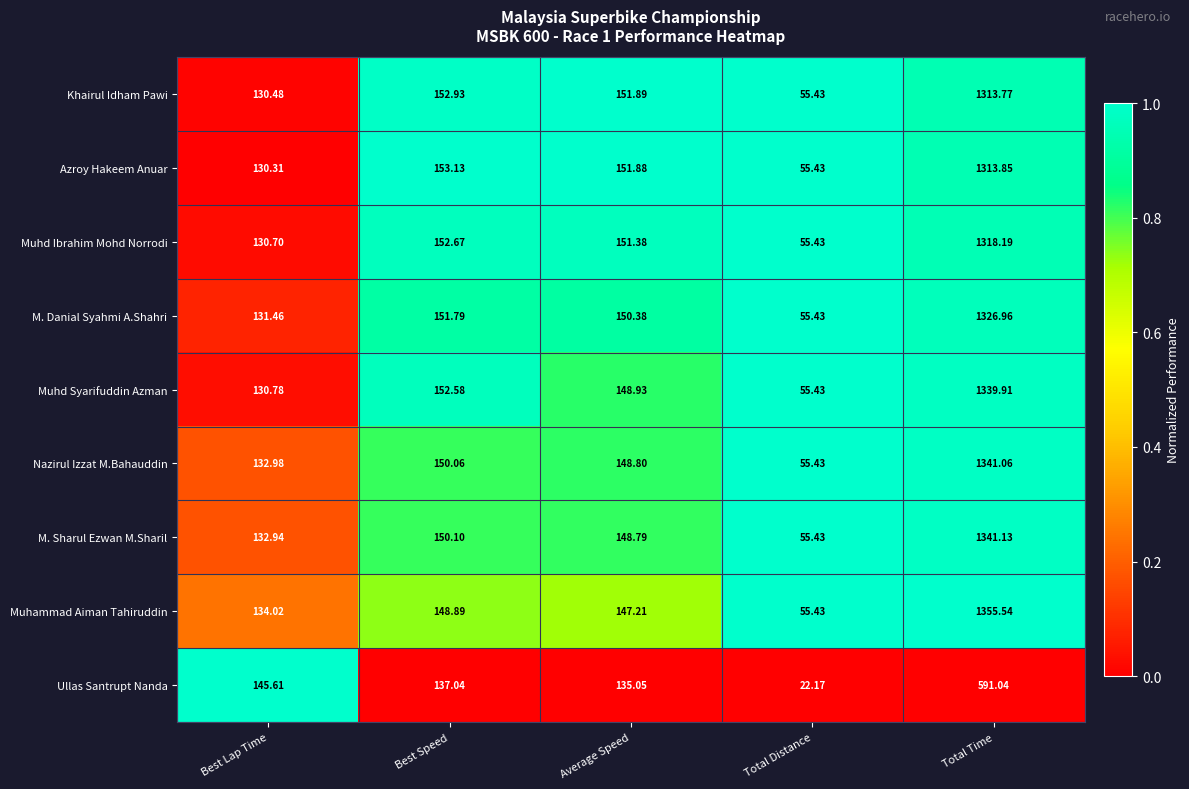

Where is M. Danial Syahmi A.Shahri nearest to the value 691?

Best Speed